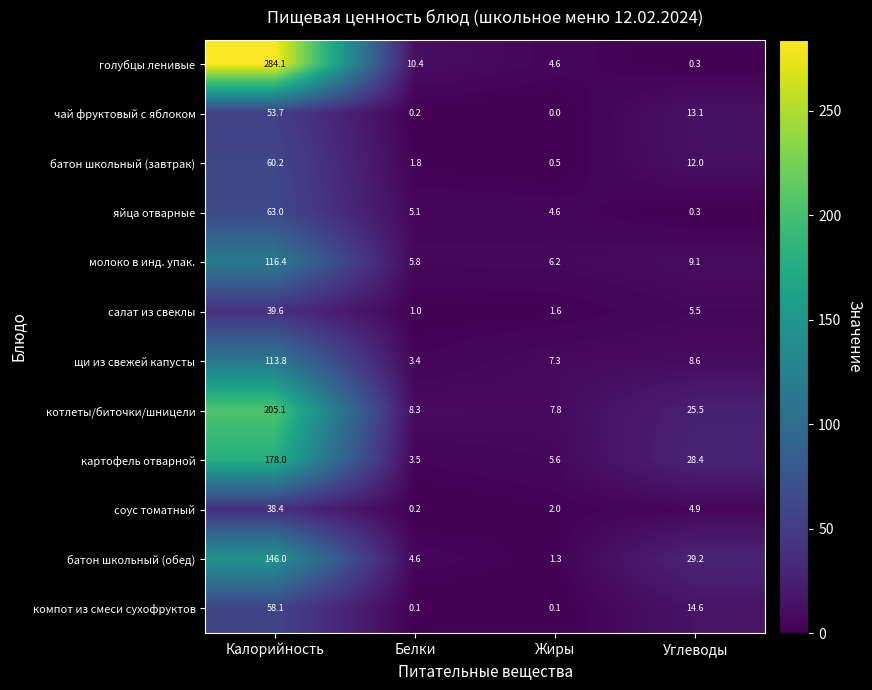

At which category is the sum across all series the highest?

Калорийность